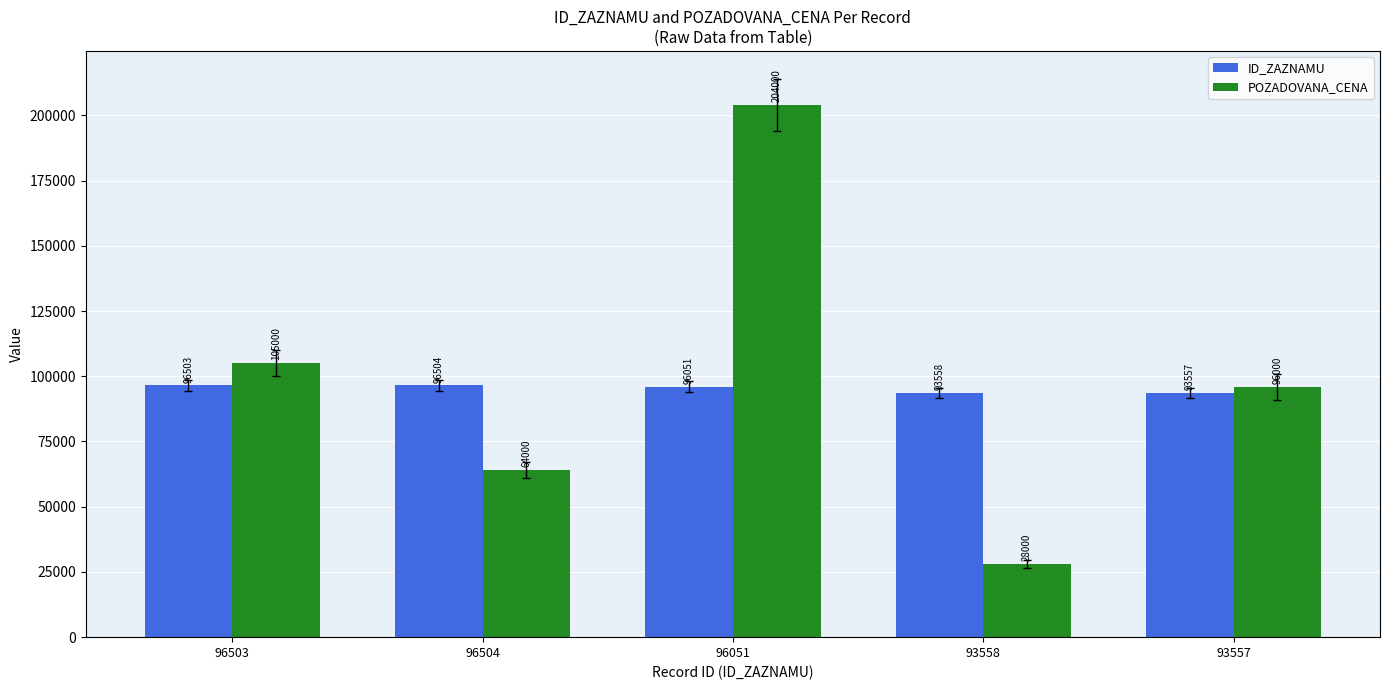

What is the value of the ID_ZAZNAMU bar at the 1st from the left?

96503